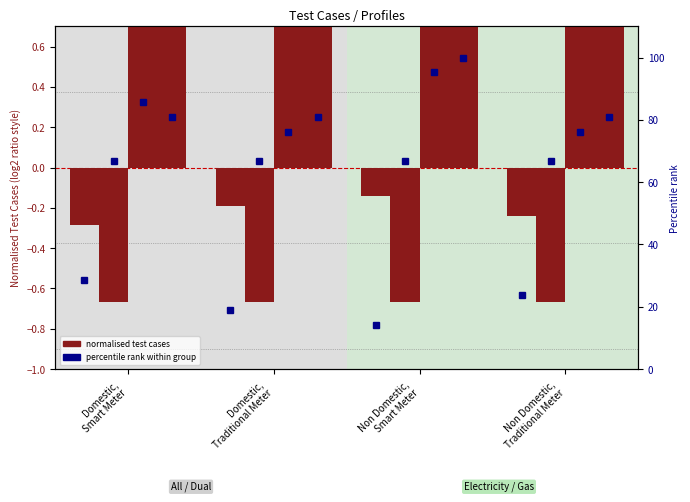

Reading right to left, what are all the values shown in this chart?

All: 23.8	14.3	19.0	28.6
Electricity: 0.8	1.0	0.8	0.9
Gas: 0.8	1.0	0.8	0.8